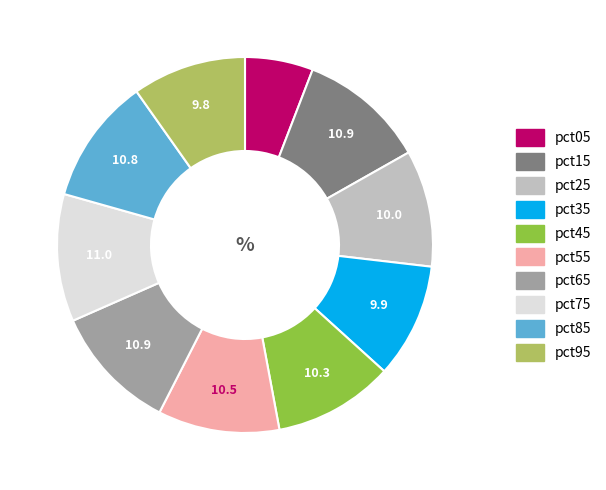

True or false: pct15 accounts for 4% of the total.

False